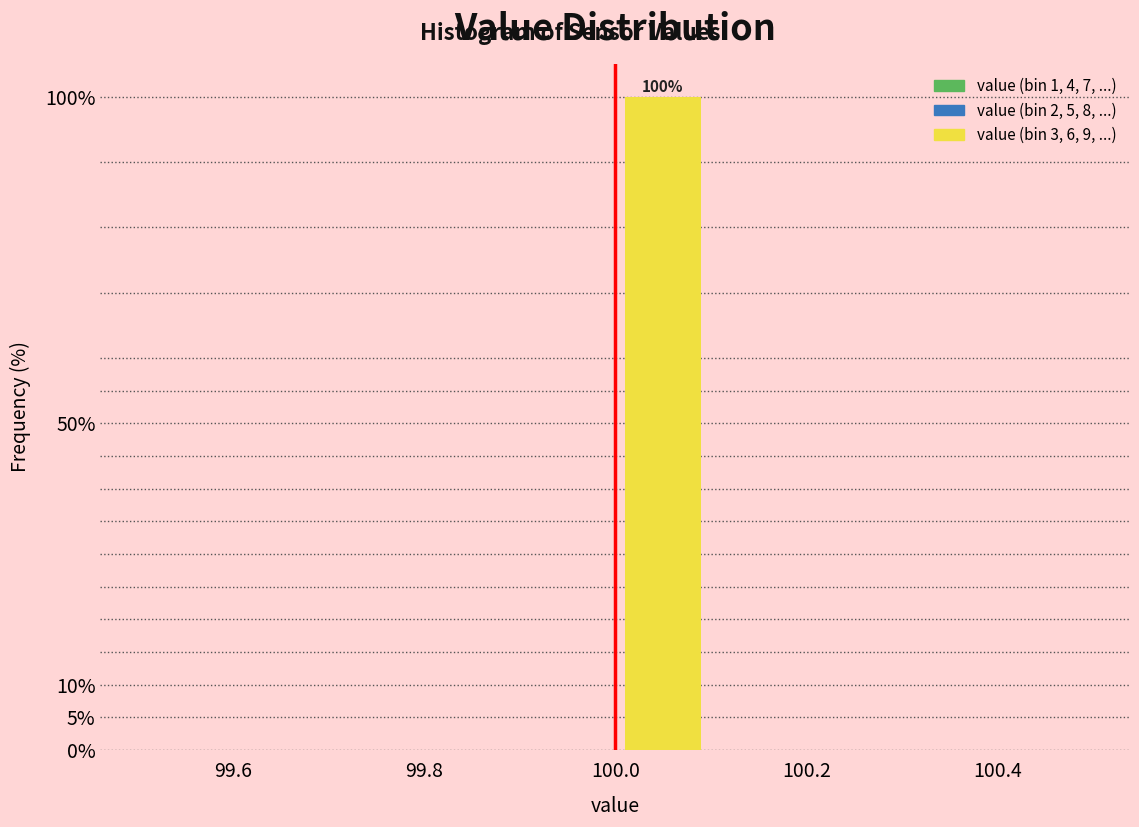

Which range on the x-axis has the tallest bar?

100.0 to 100.1